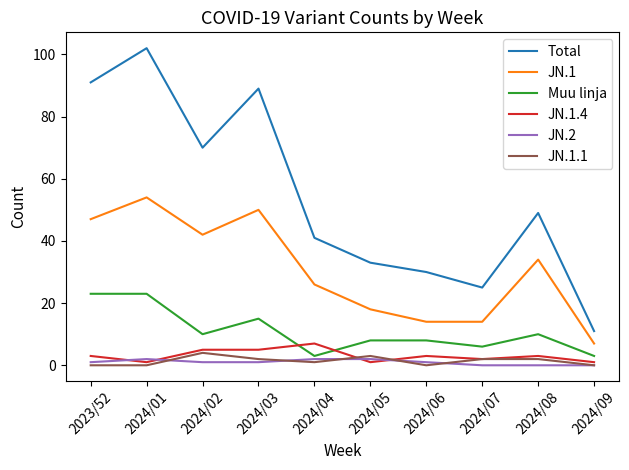

Between which two adjacent categories do JN.2 and JN.1.1 first intersect?

2024/01 and 2024/02